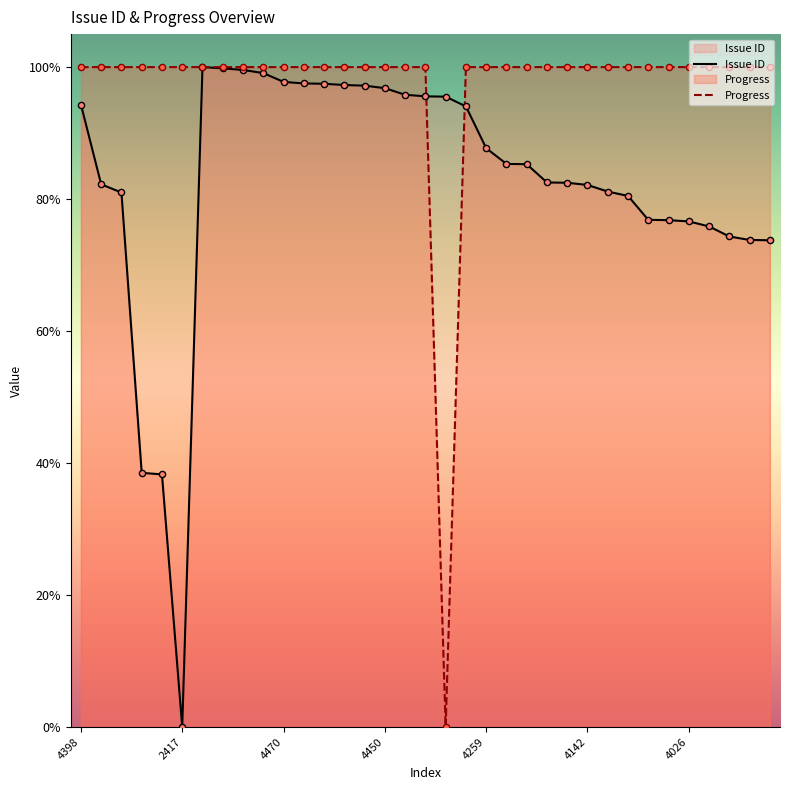

Which series reaches the maximum Y coordinate?

Issue ID